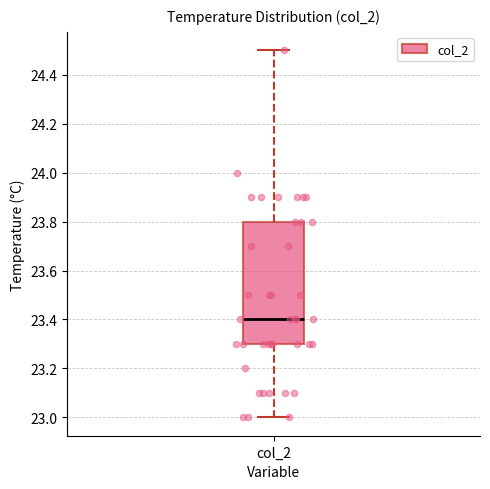

Transcribe this box plot: give where the median line is, the range the box spans, and where the two whiskers end, as read against the y-axis. The values are not printed on the chart, so give them approximately, as read against the axis.

median 23.4, box 23.3 to 23.8, whiskers 23.0 to 24.5